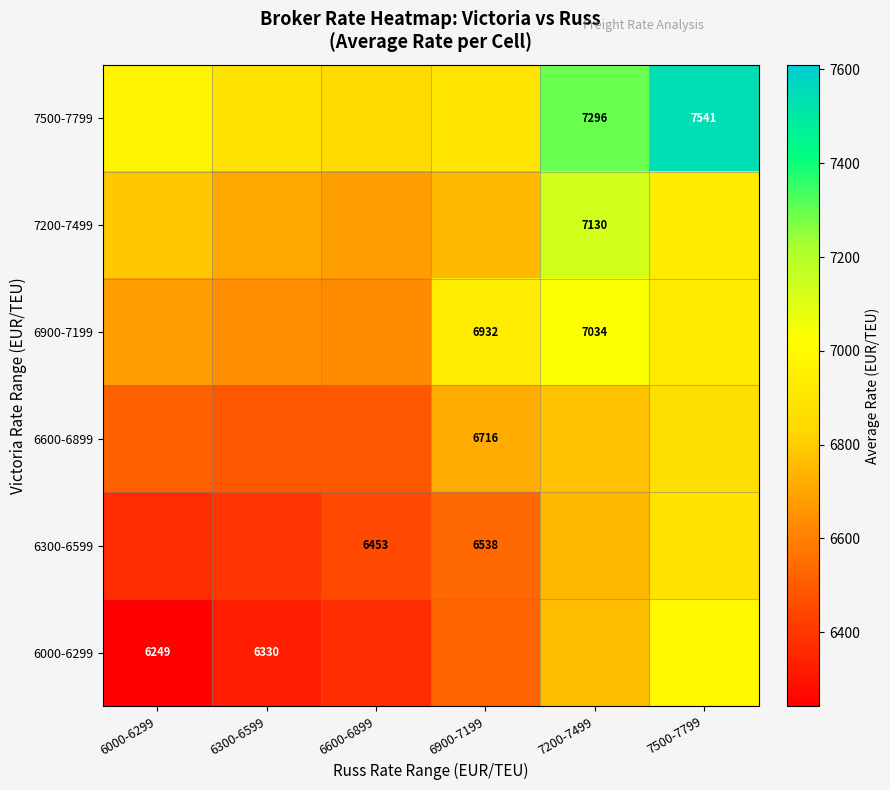

At how many categories does at least one series exceed 6338?

6